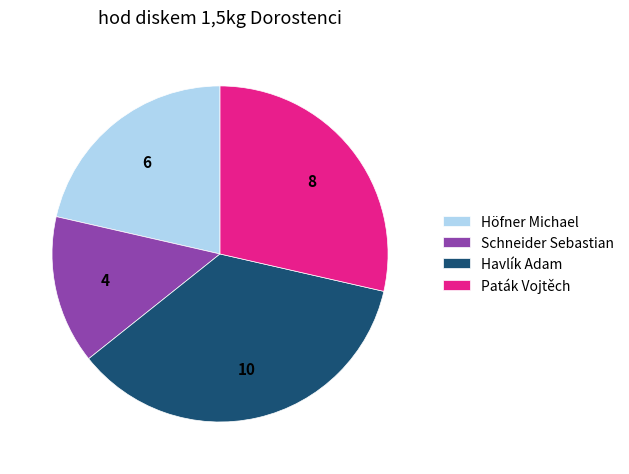

Is it true that Schneider Sebastian is 5% of the pie?

False